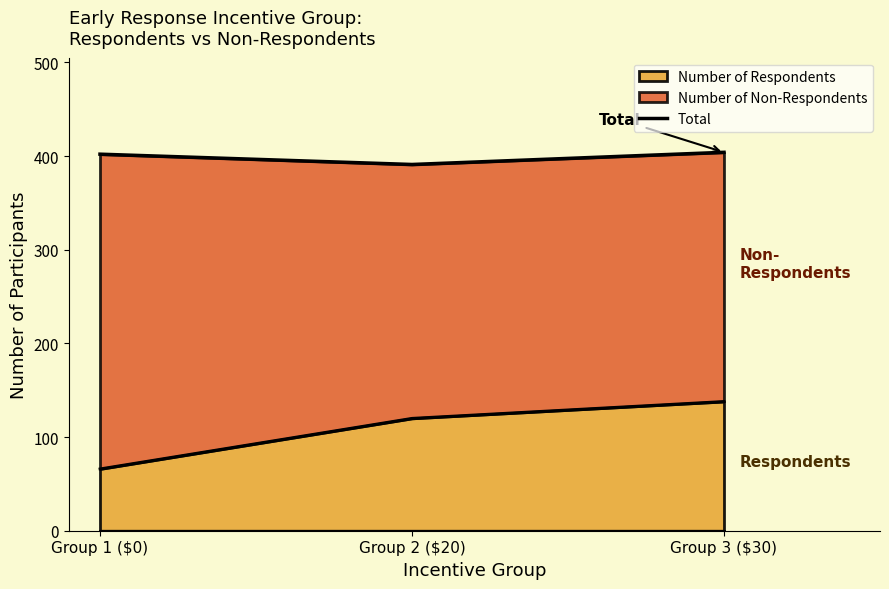

What is the sum of the values at Group 3 ($30) and Group 1 ($0)?

806